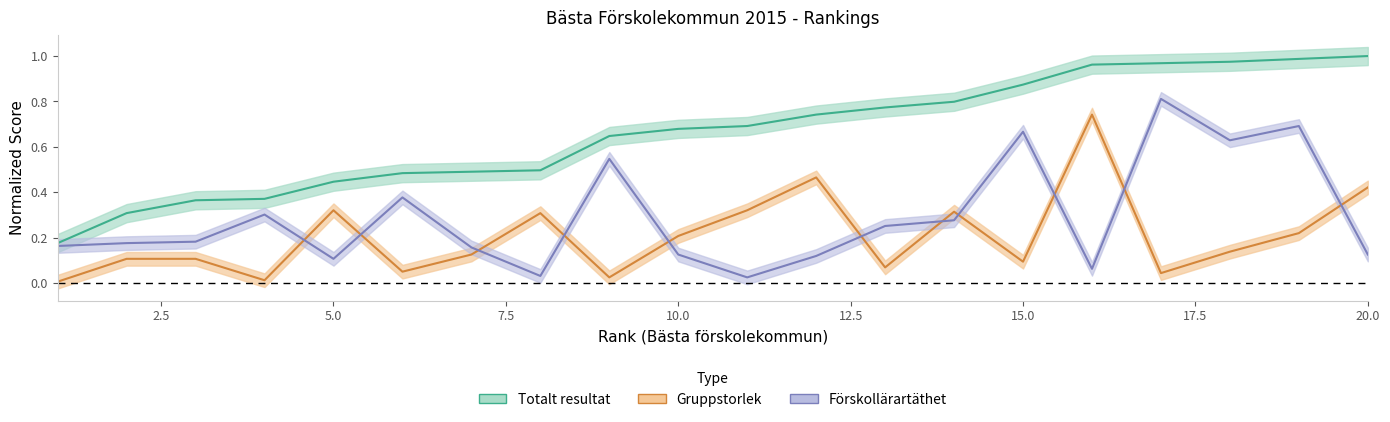

Reading left to right, what are all the values shown in this chart?

Bästa förskolekommun: 1=0.2	2=0.3	3=0.4	4=0.4	5=0.4	6=0.5	7=0.5	8=0.5	9=0.6	10=0.7	11=0.7	12=0.7	13=0.8	14=0.8	15=0.9	16=1.0	17=1.0	18=1.0	19=1.0	20=1.0
Gruppstorlek: 1=0.0	2=0.1	3=0.1	4=0.0	5=0.3	6=0.1	7=0.1	8=0.3	9=0.0	10=0.2	11=0.3	12=0.5	13=0.1	14=0.3	15=0.1	16=0.7	17=0.0	18=0.1	19=0.2	20=0.4
Förskollärartäthet: 1=0.2	2=0.2	3=0.2	4=0.3	5=0.1	6=0.4	7=0.2	8=0.0	9=0.5	10=0.1	11=0.0	12=0.1	13=0.3	14=0.3	15=0.7	16=0.1	17=0.8	18=0.6	19=0.7	20=0.1